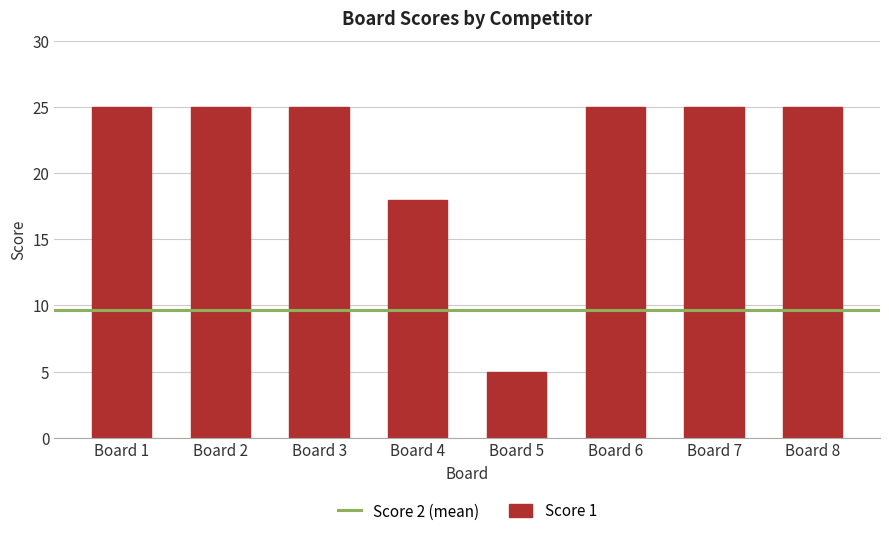

Which category has the lowest value across all series?

Board 5